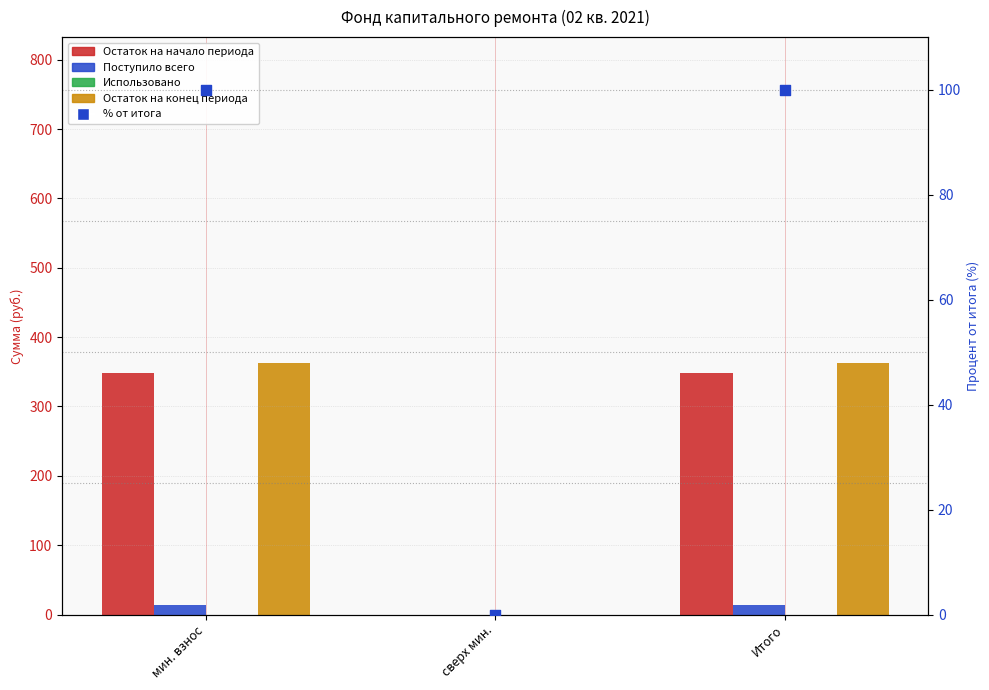

Is the value of Поступило всего at сверх мин. greater than the value of Остаток на начало периода at мин. взнос?

No